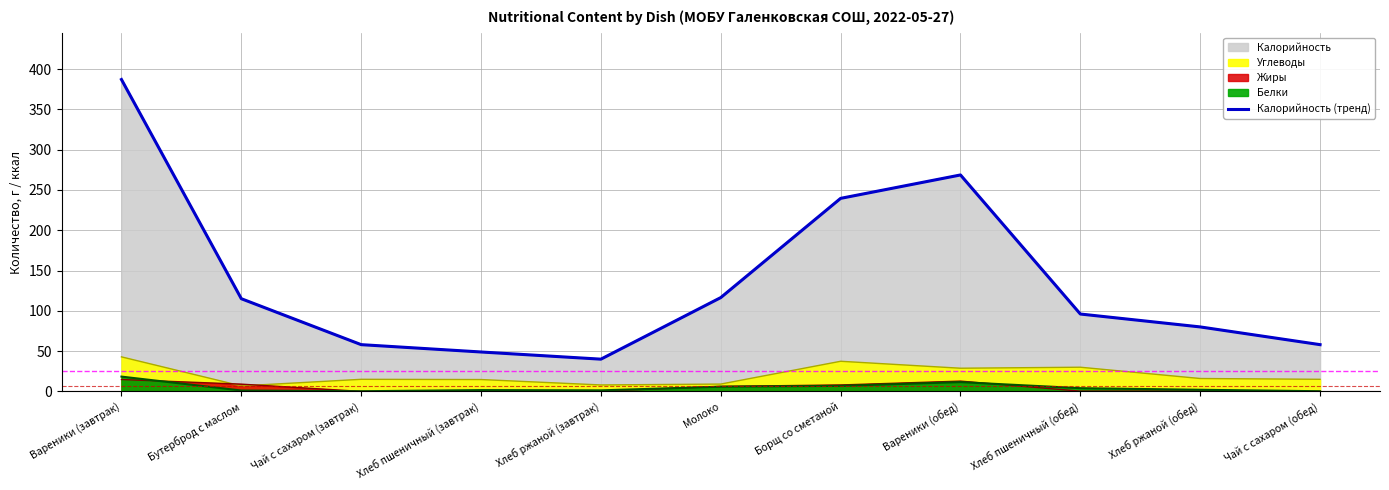

Does the chart display data point markers on the line(s)?

No